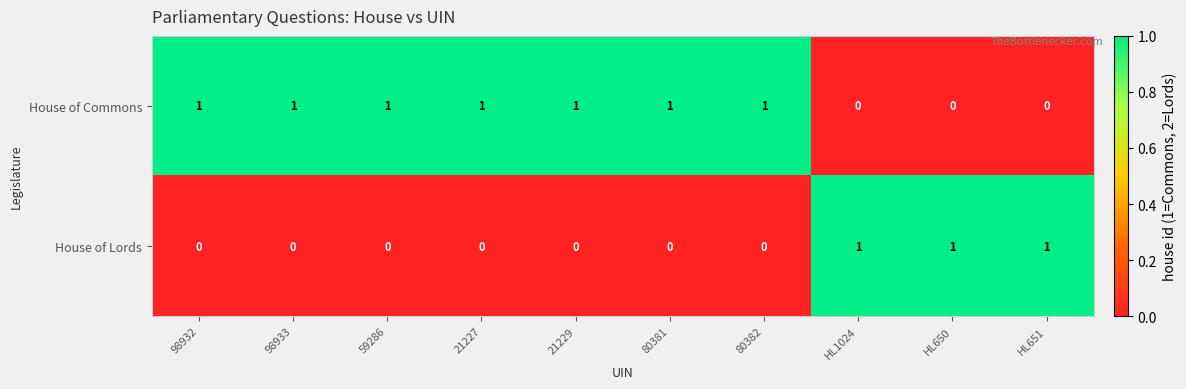

At how many categories does at least one series exceed 0?

10